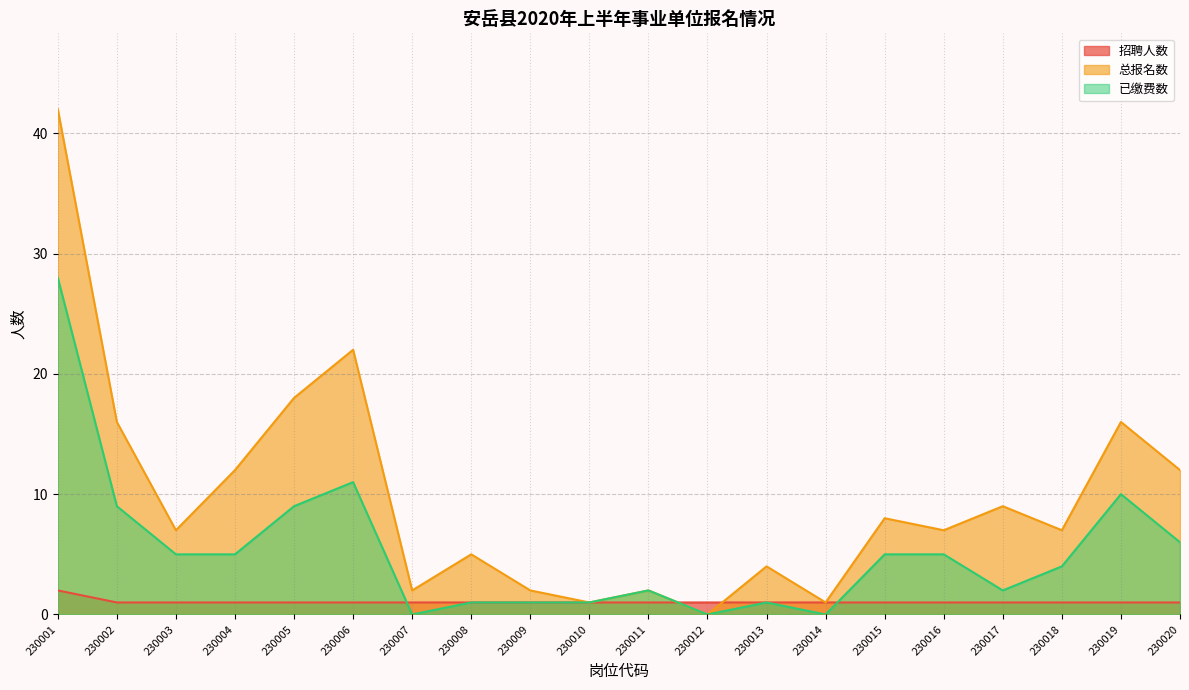

How many distinct data groups are displayed?

3